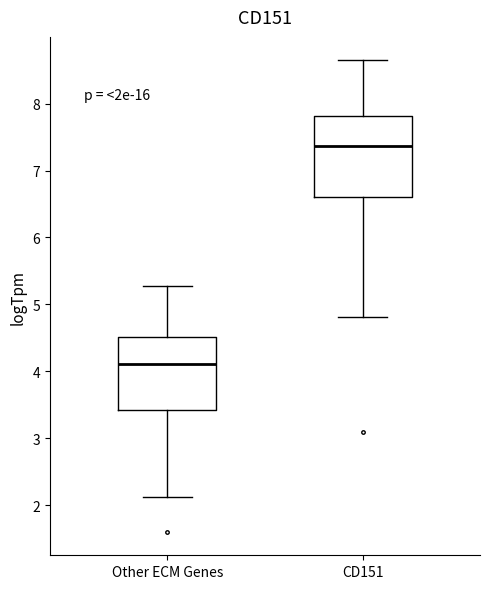

Reading left to right, read every box against the y-axis: the position of its median line, the range the box covers, and the ends of its whiskers. The values are not printed on the chart, so give them approximately, as read against the axis.

Other ECM Genes: median 4.1, box 3.4 to 4.5, whiskers 2.1 to 5.3
CD151: median 7.4, box 6.6 to 7.8, whiskers 4.8 to 8.6